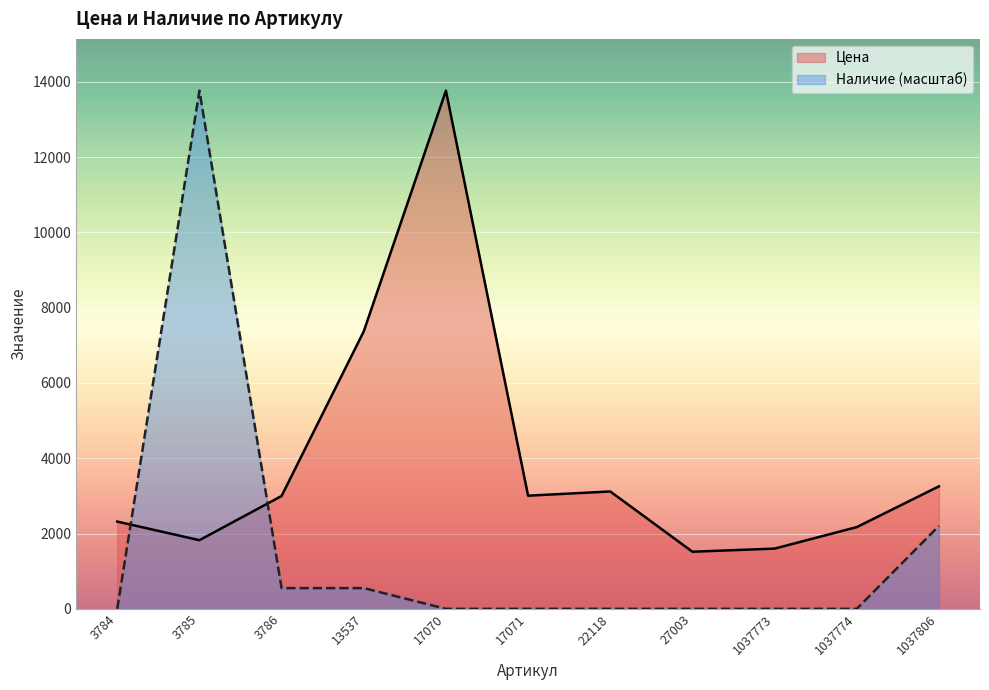

What is the total value across all series at 1037806?

5456.4